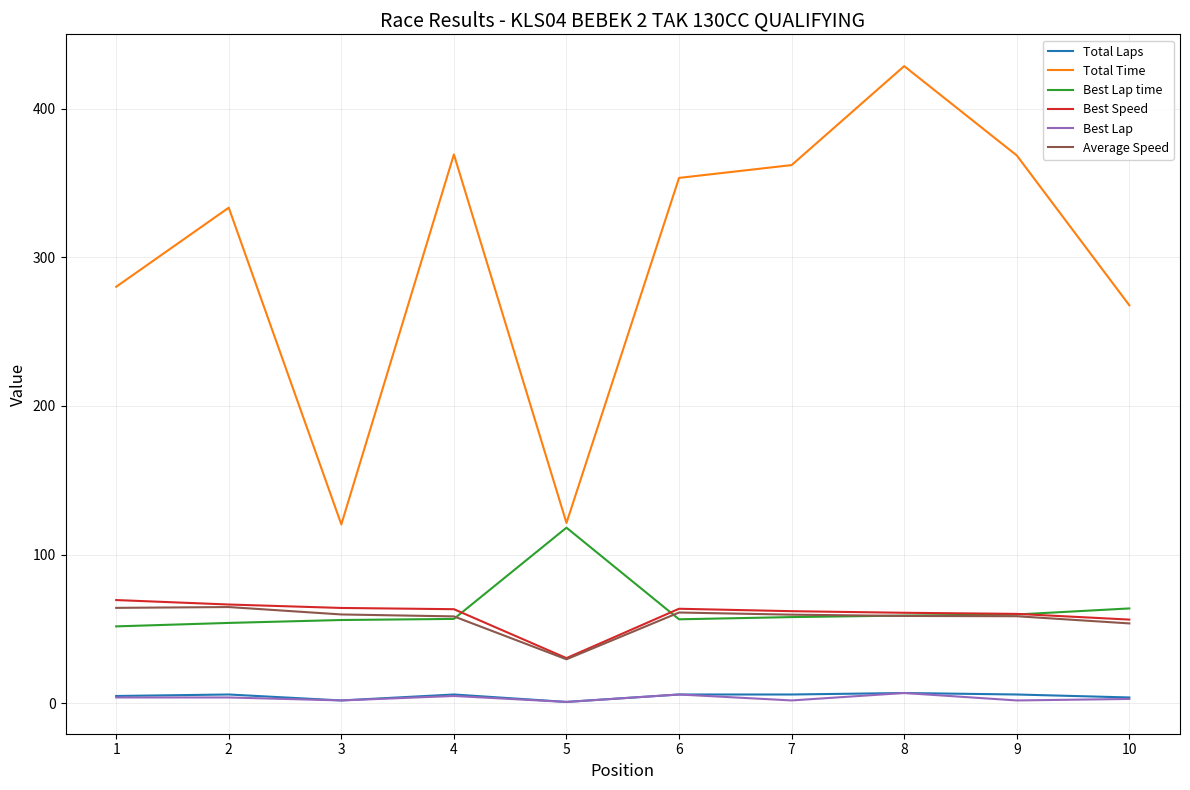

What is the sum of the Best Lap time values at 6 and 5?

174.7